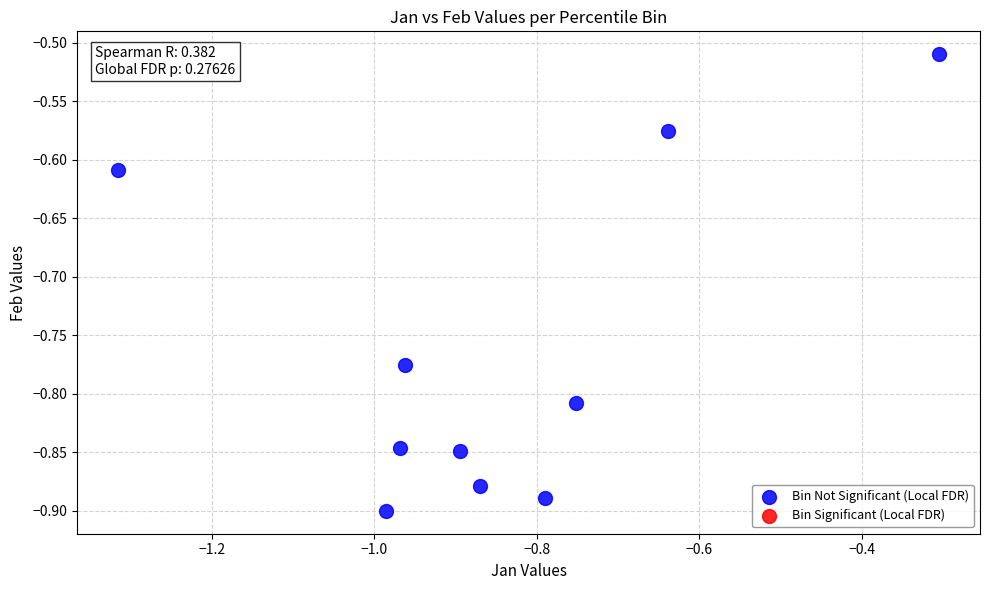

What is the range of Y values (max minus min)?

0.4